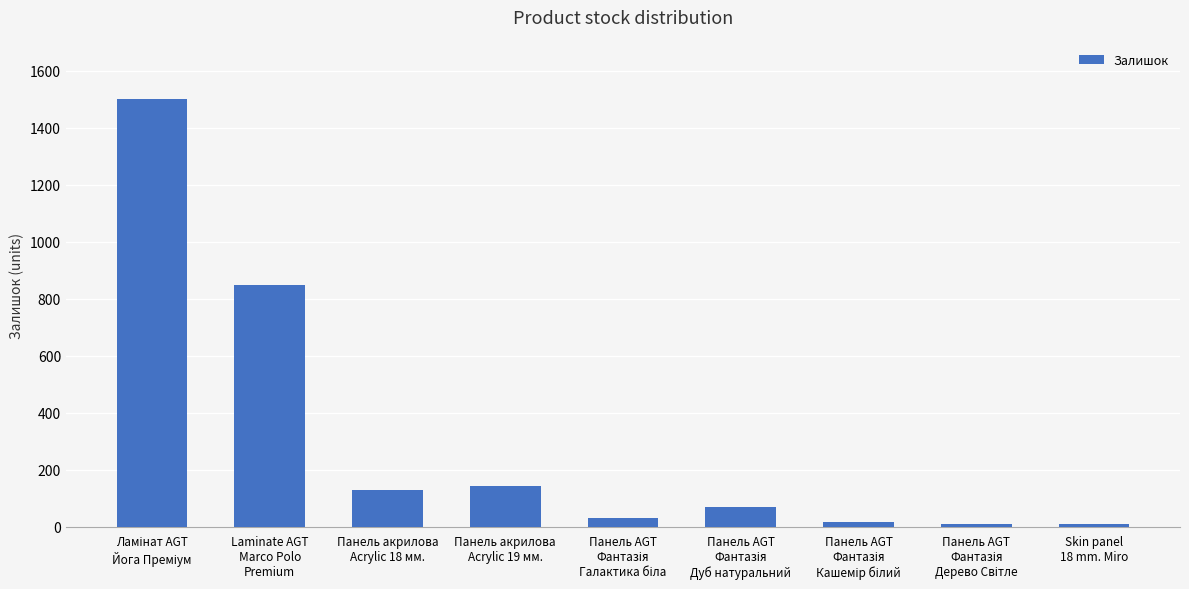

What is the difference between the maximum and minimum values?

1491